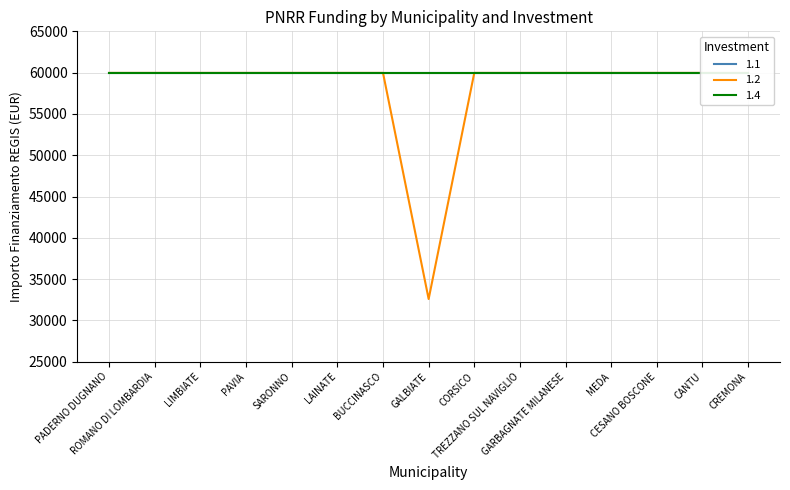

Which series changed the most between LAINATE and TREZZANO SUL NAVIGLIO?

1.1